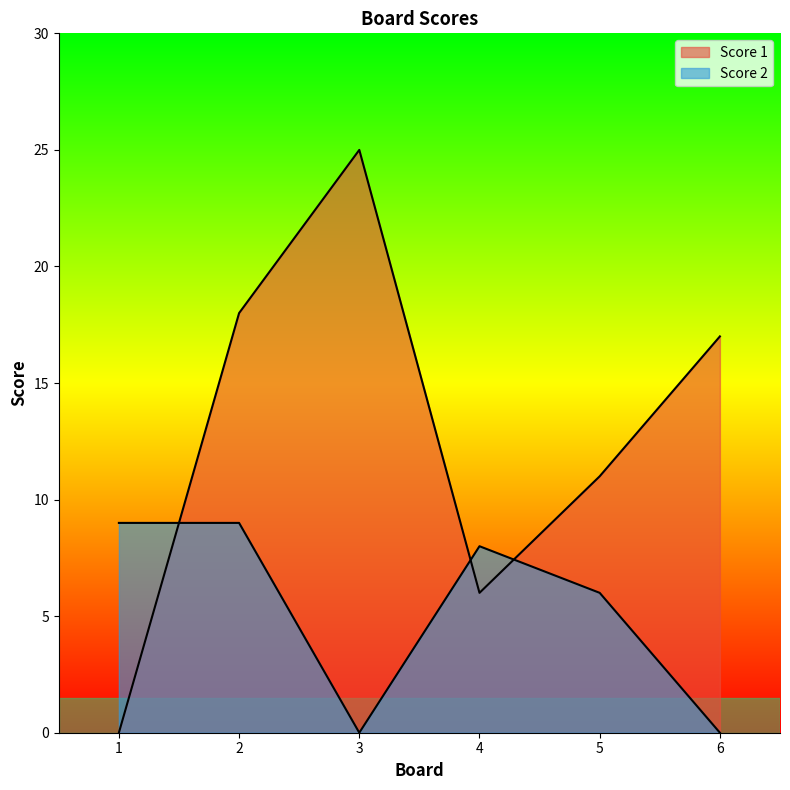

How many interior local valleys does the Score 1 series have?

1